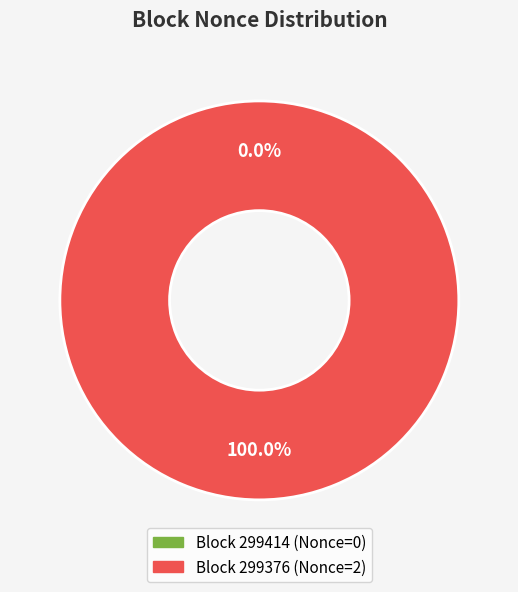

To the nearest percent, what is the difference between the 299376 and 299414 slice percentages?

100%